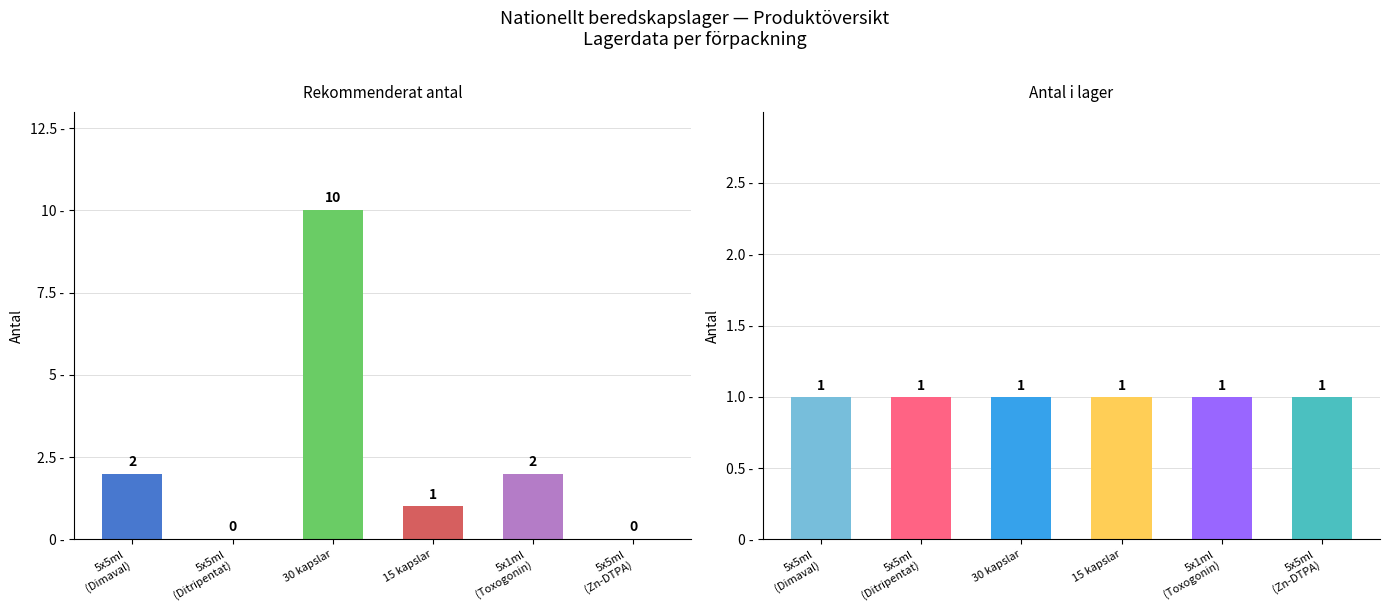

Which has a higher value, 5 x 5 ml (Dimaval) or 5 x 5 ml (Zn-DTPA)?

5 x 5 ml (Dimaval)